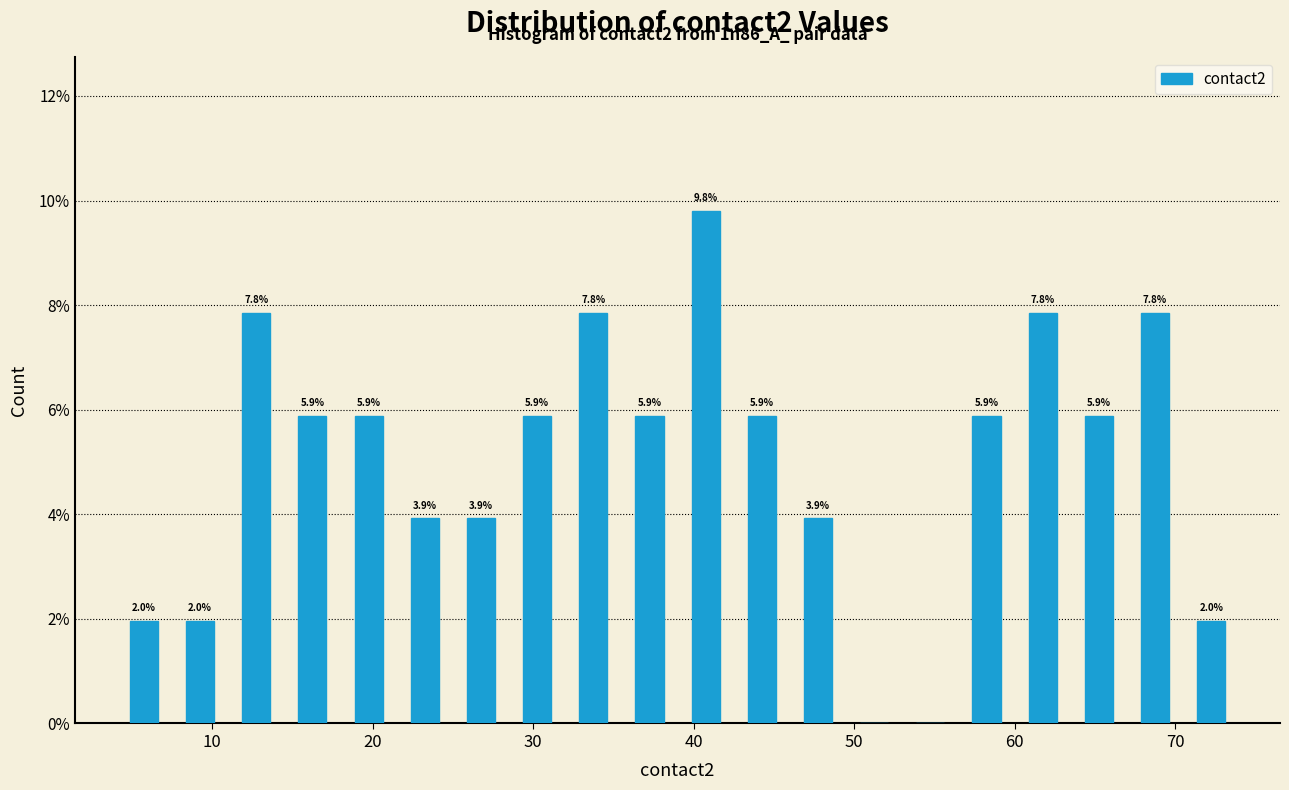

Read against the x-axis, roughly where is the centre of the tallest bar?

41